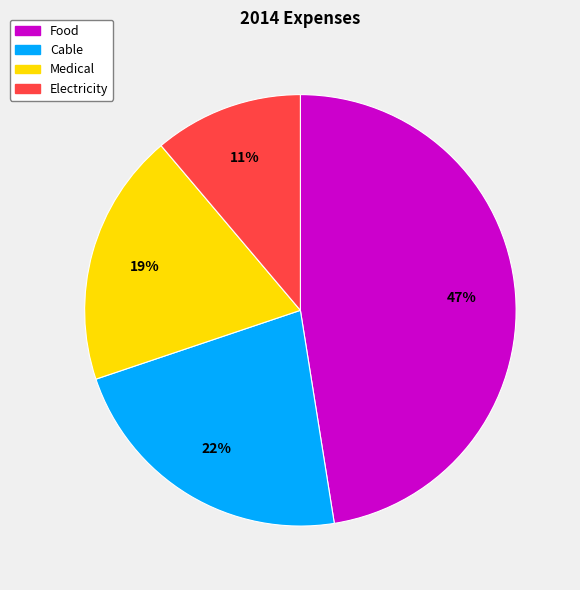

How many slices are in this pie chart?

4